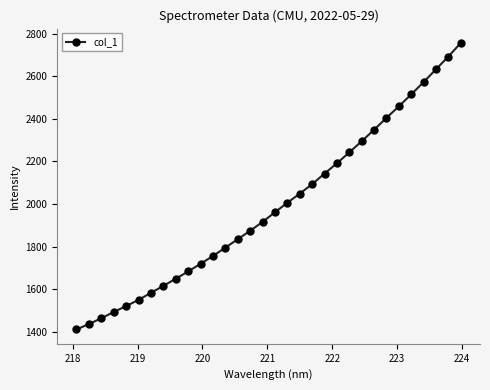

What is the maximum value shown in the chart?

2756.3